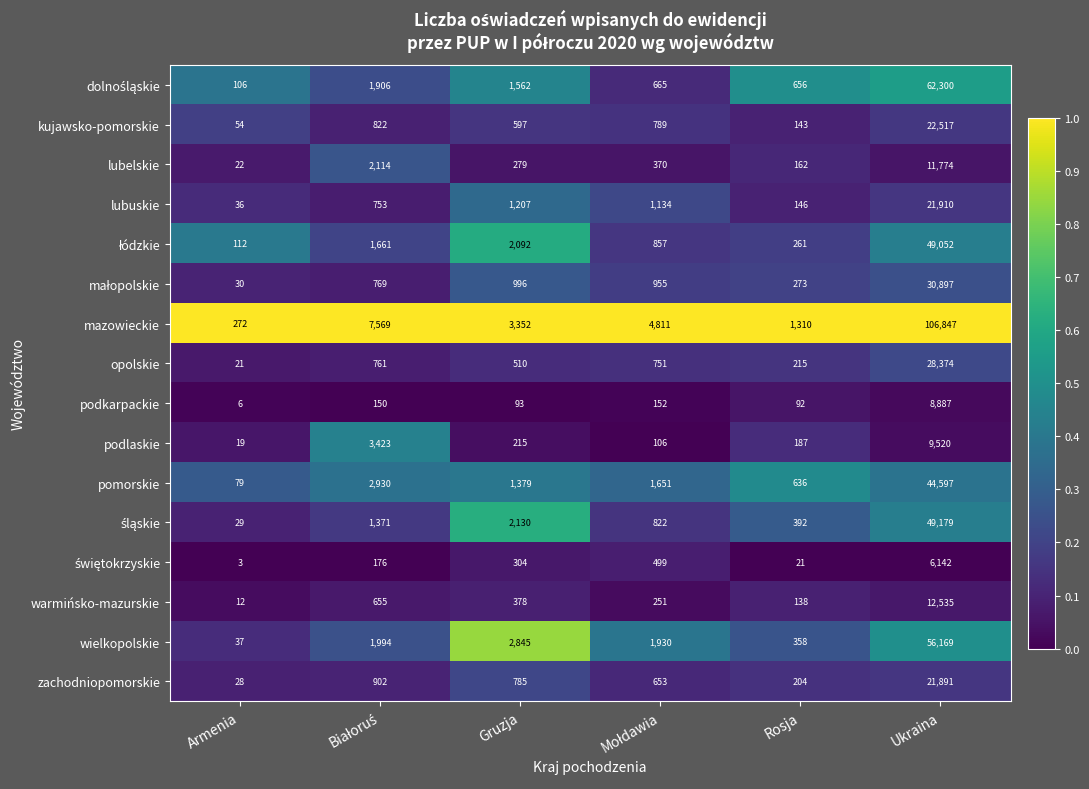

At which label does podlaskie reach its minimum?

Armenia